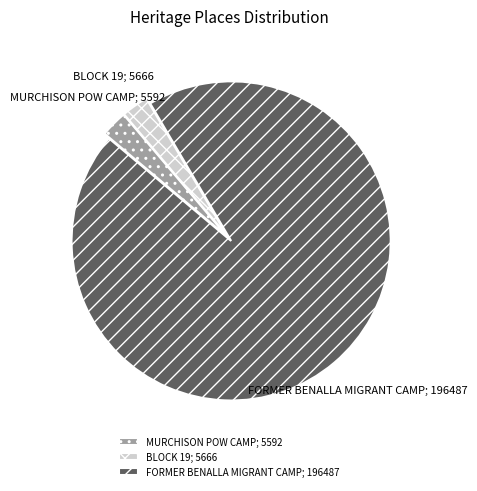

What is the ratio of the value at FORMER BENALLA MIGRANT CAMP; 196487 to the value at MURCHISON POW CAMP; 5592?

35.1